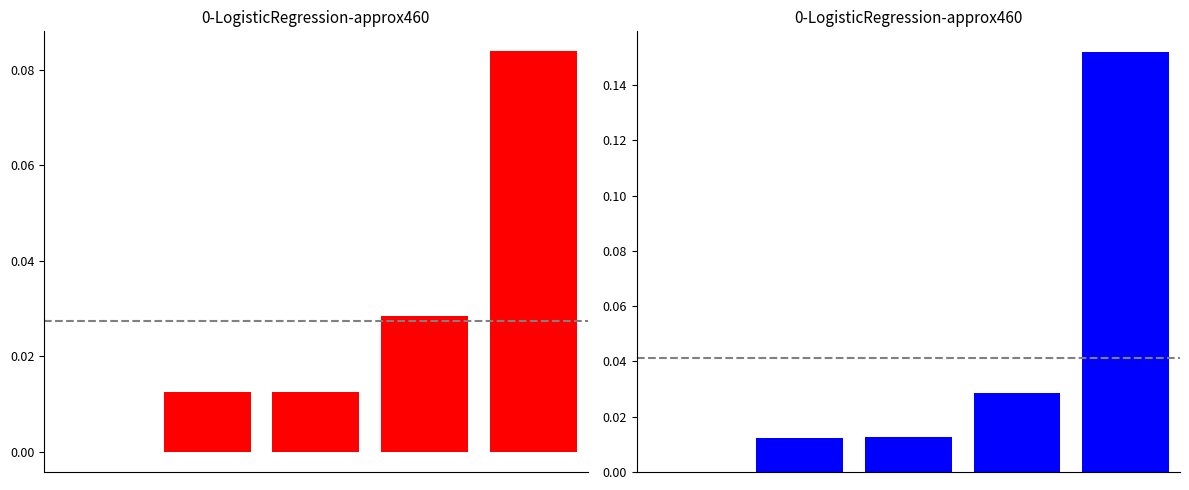

True or false: 基本支出-项目支出 has a value of 0.0 at 1.

True